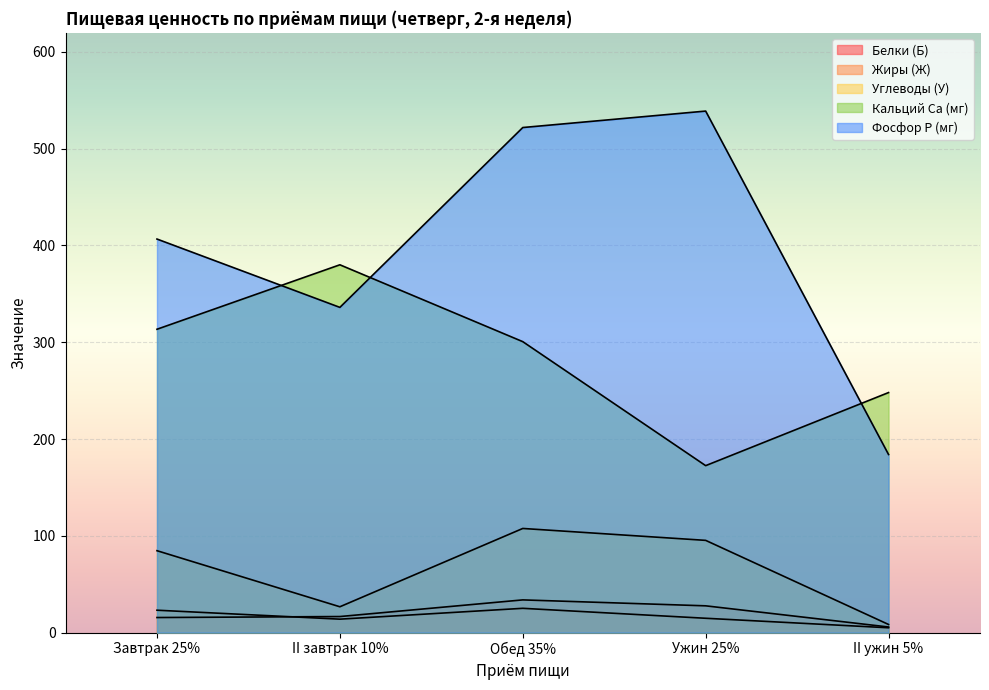

Does the chart display data point markers on the line(s)?

No